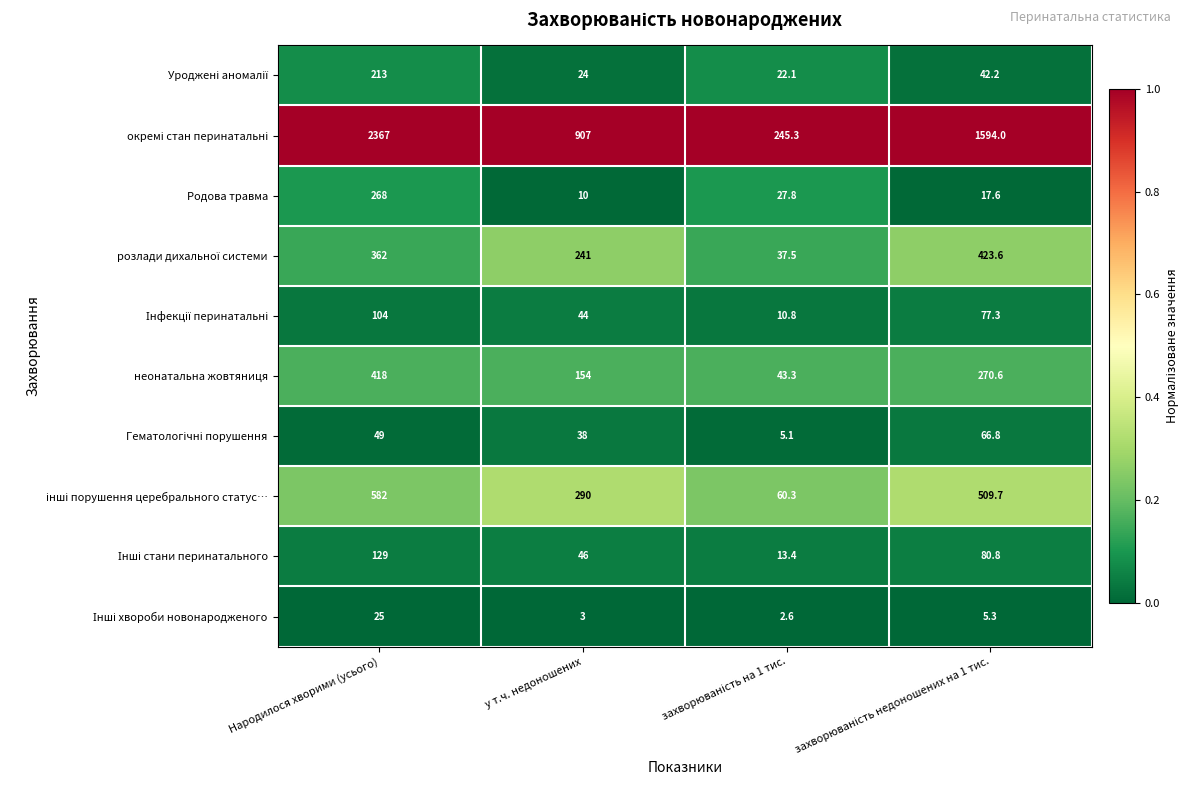

The неонатальна жовтяниця series shows 573.3 at Народилося хворими (усього). True or false?

False